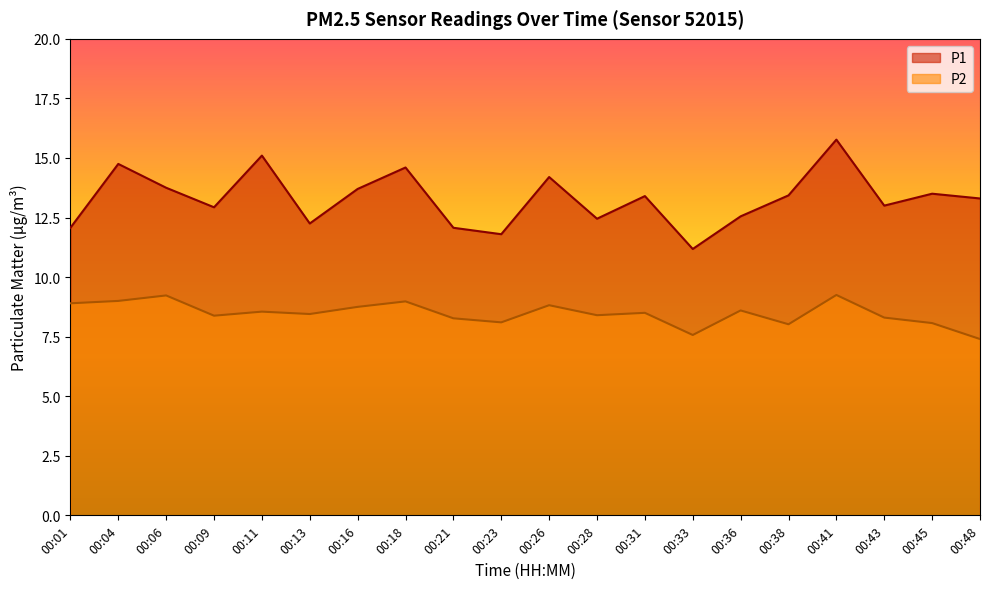

How many data points in P2 are above 8?

18